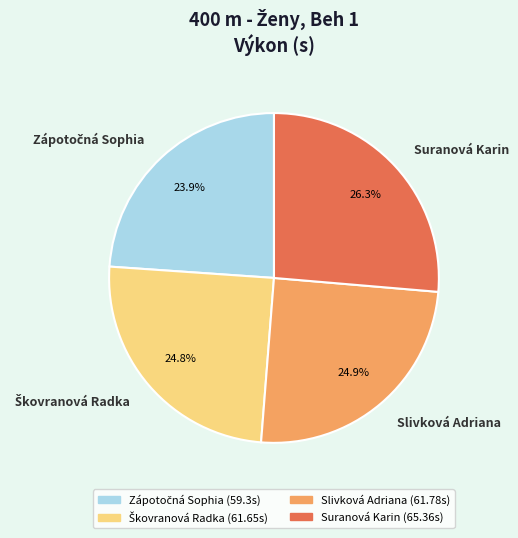

Is there a majority slice in this chart?

No